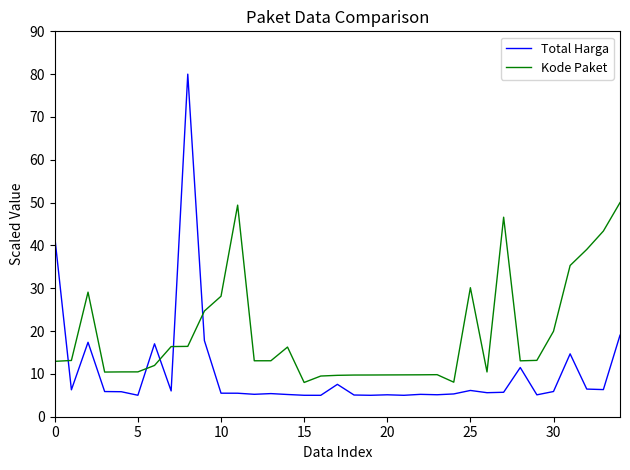

What is the greatest value displayed?

80.0